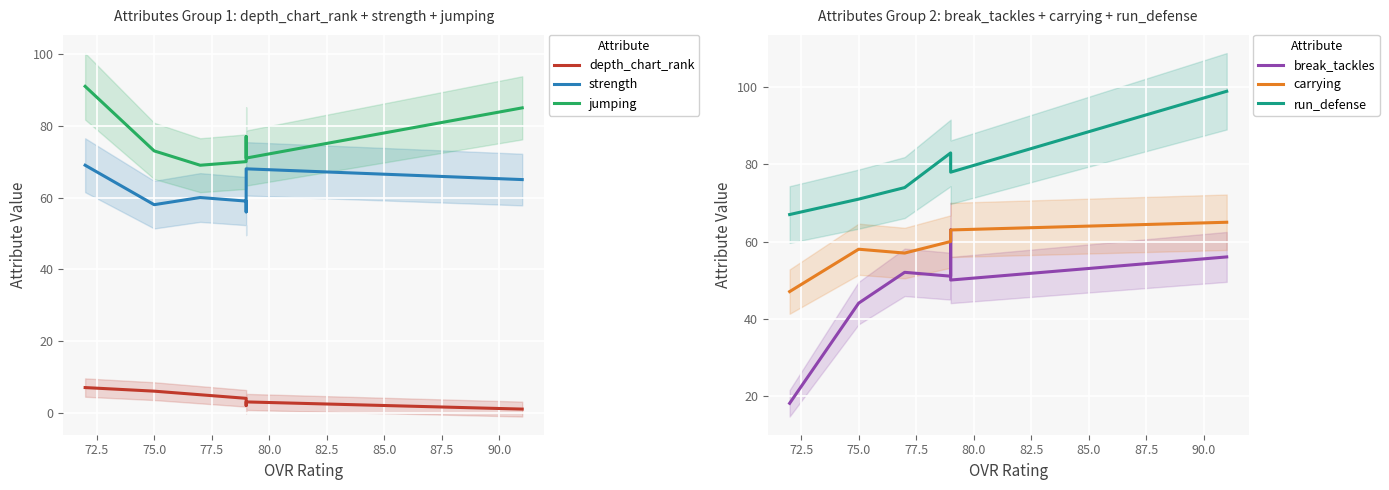

True or false: carrying and jumping intersect in this chart.

False